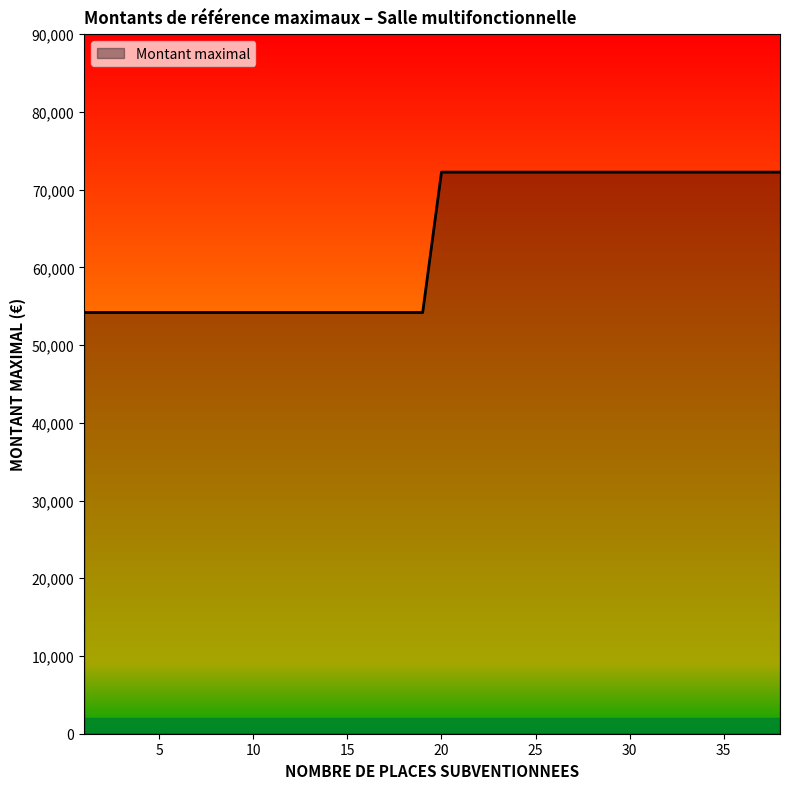

What is the average value?

63216